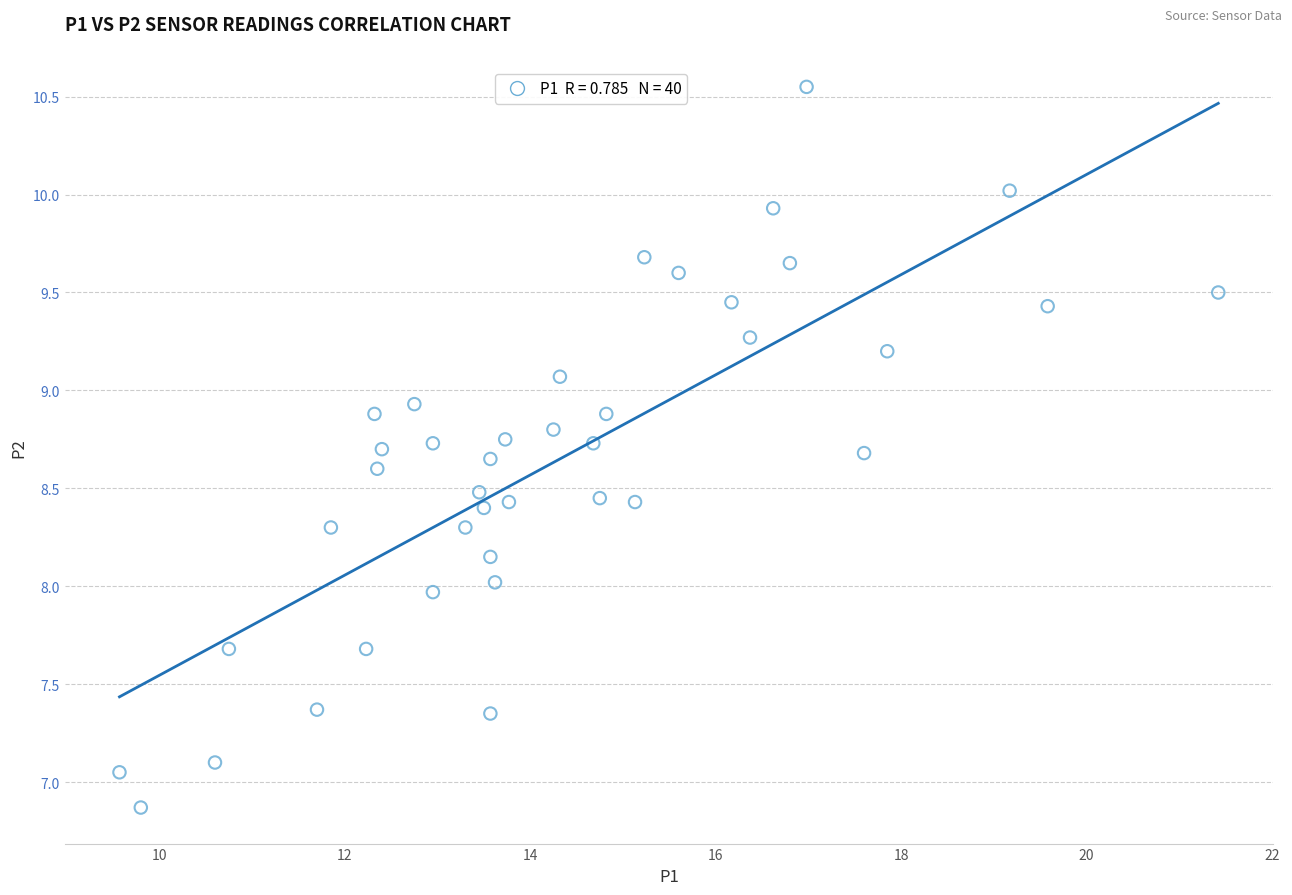

What is the range of Y values (max minus min)?

3.7